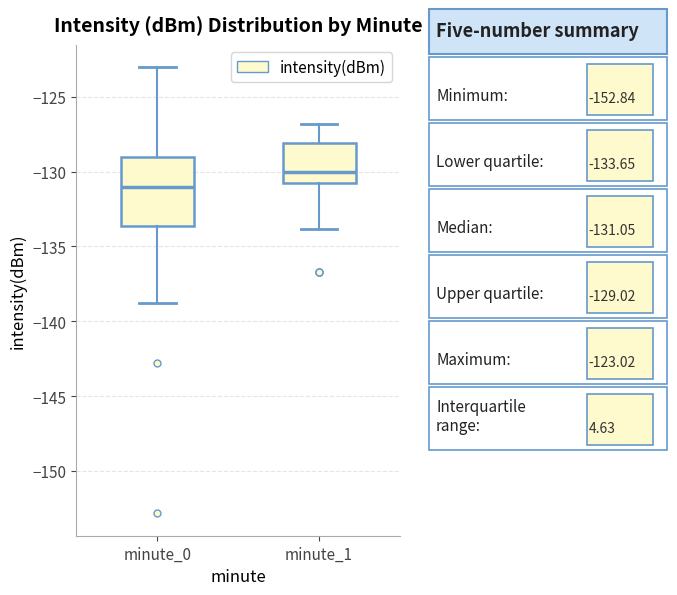

Reading left to right, read every box against the y-axis: the position of its median line, the range the box covers, and the ends of its whiskers. The values are not printed on the chart, so give them approximately, as read against the axis.

minute_0: median -131.0, box -133.5 to -129.0, whiskers -139.0 to -123.0
minute_1: median -130.0, box -131.0 to -128.0, whiskers -134.0 to -127.0